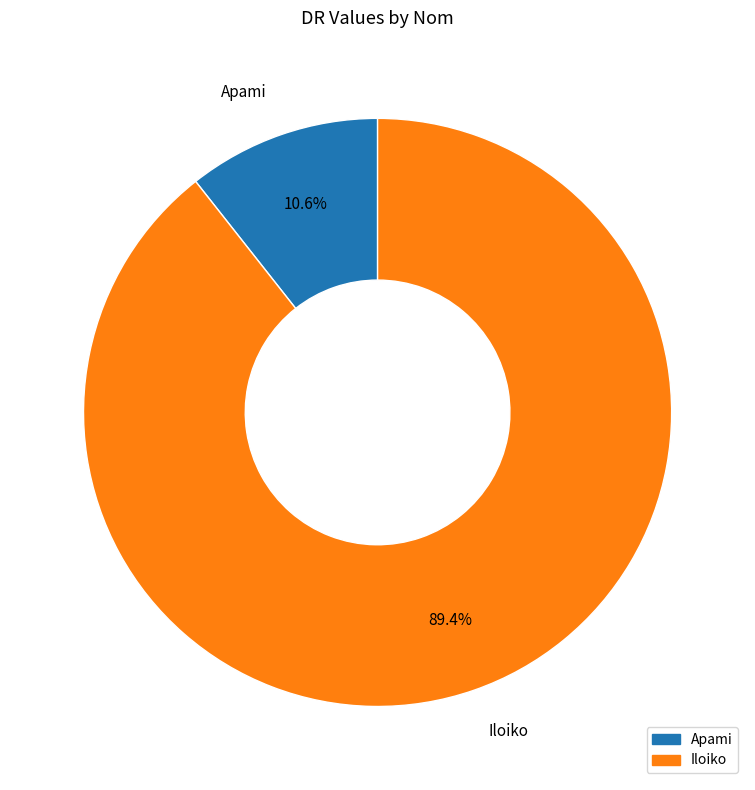

Is there any slice that represents more than half of the pie?

Yes